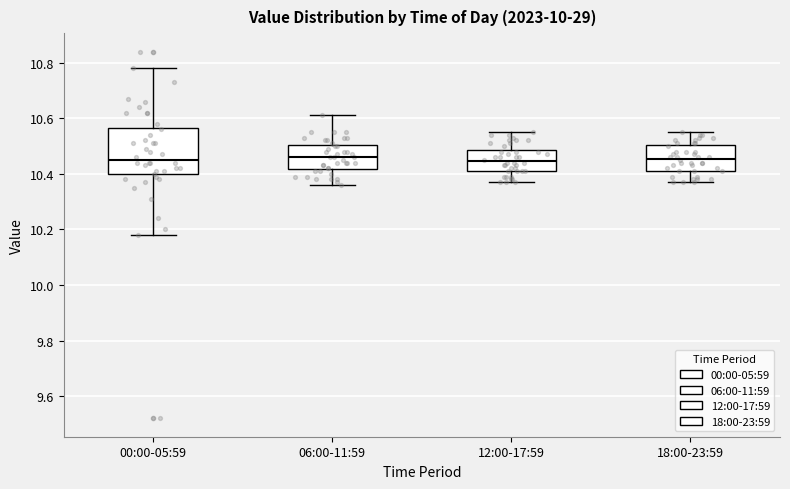

Reading left to right, read every box against the y-axis: the position of its median line, the range the box covers, and the ends of its whiskers. The values are not printed on the chart, so give them approximately, as read against the axis.

00:00-05:59: median 10.46, box 10.40 to 10.56, whiskers 10.18 to 10.78
06:00-11:59: median 10.46, box 10.42 to 10.50, whiskers 10.36 to 10.62
12:00-17:59: median 10.44, box 10.42 to 10.48, whiskers 10.38 to 10.56
18:00-23:59: median 10.46, box 10.42 to 10.50, whiskers 10.38 to 10.56